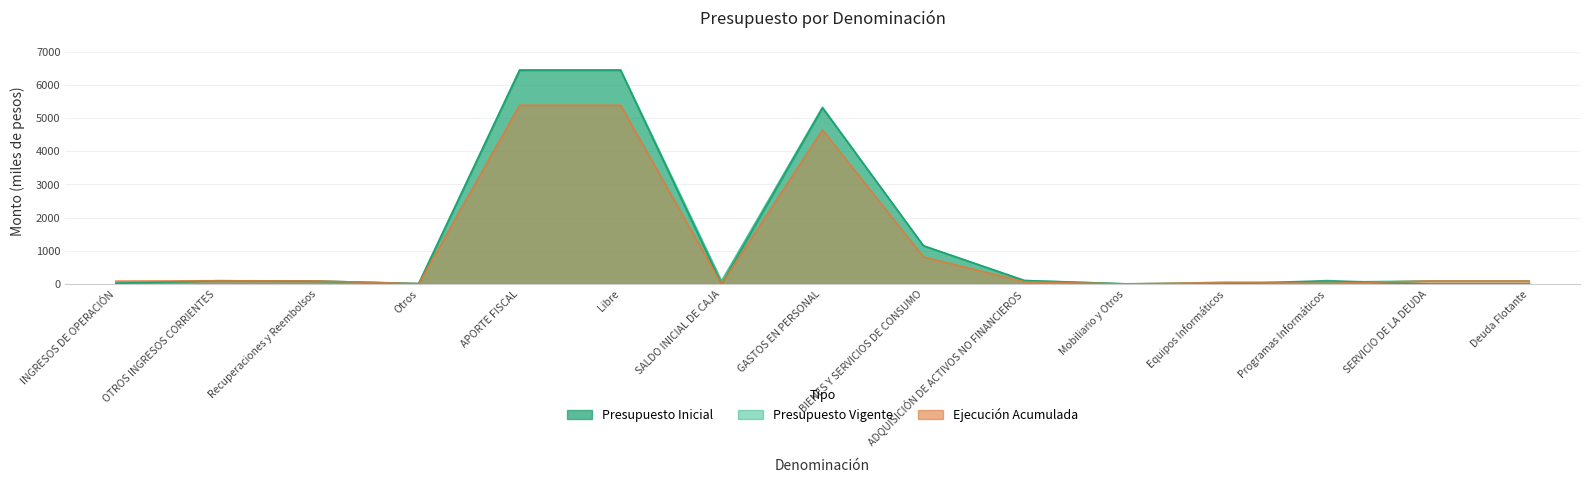

Reading left to right, transcribe all the data shown in this chart.

Presupuesto Inicial: 24.8	96.9	85.5	11.3	6437.1	6437.1	0.0	5300.6	1153.9	104.2	3.2	0.0	101.0	0.0	0.0
Presupuesto Vigente: 24.8	96.9	85.5	11.3	6449.3	6449.3	91.1	5323.8	1143.0	104.2	3.2	47.4	53.6	91.1	91.1
Ejecución Acumulada: 86.5	97.5	91.1	6.4	5384.2	5384.2	0.0	4640.2	814.4	68.4	0.0	47.2	21.2	90.9	90.9